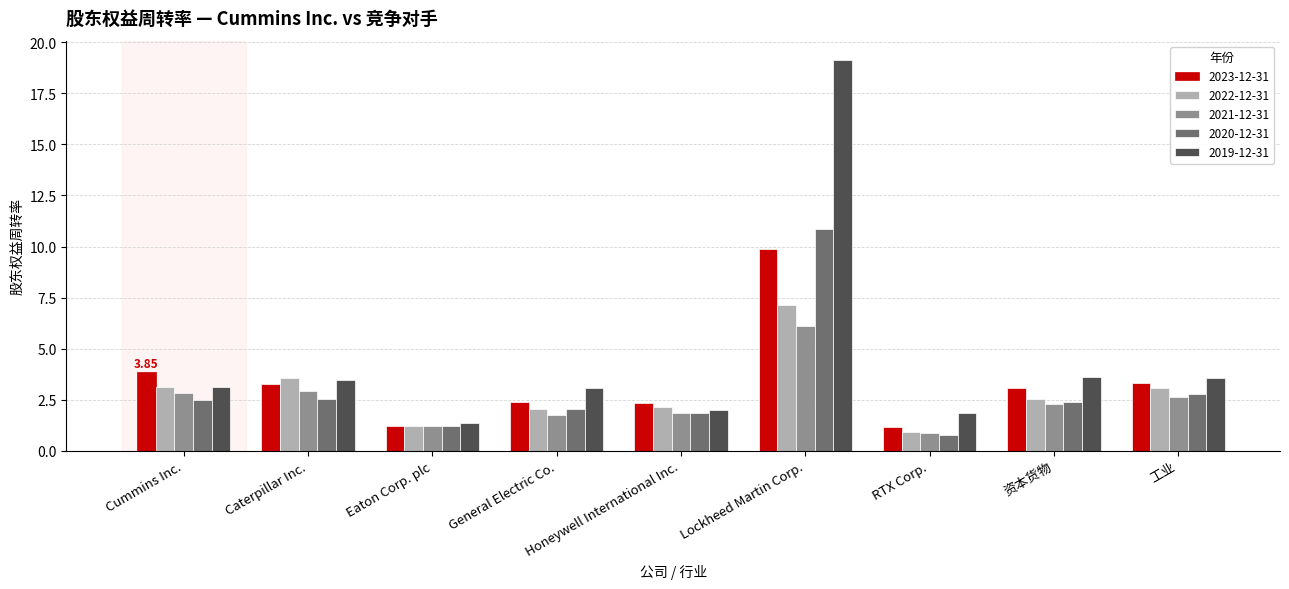

Rank the series by their maximum value, from lowest to highest.

2021-12-31, 2022-12-31, 2023-12-31, 2020-12-31, 2019-12-31